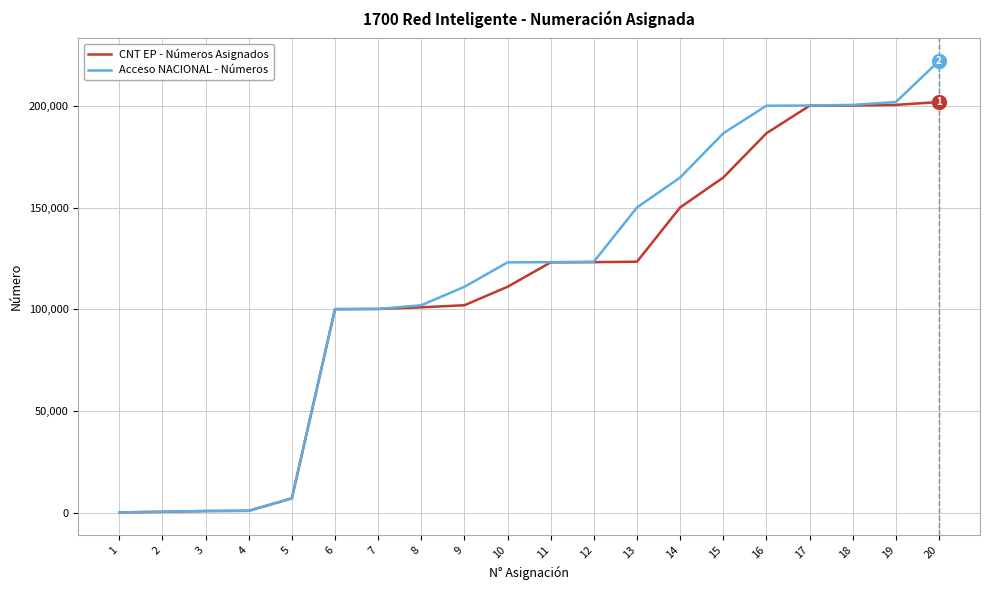

Is this an area chart (filled region under the line)?

No